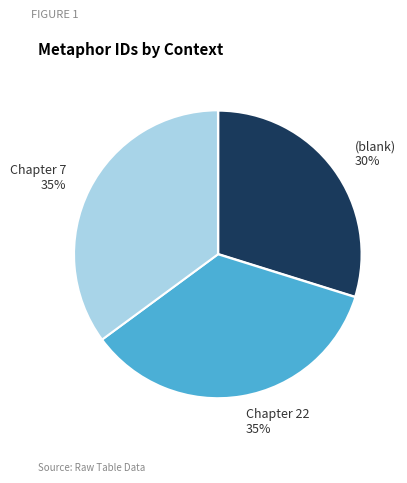

How many segments does this pie chart have?

3